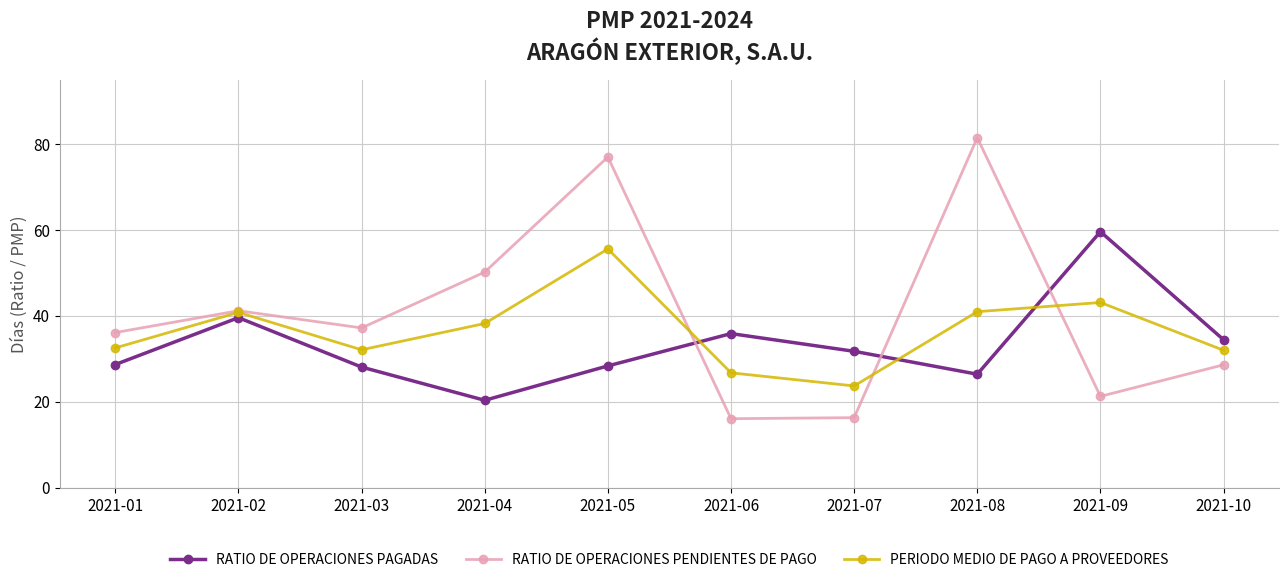

How many data points does each series have?

10